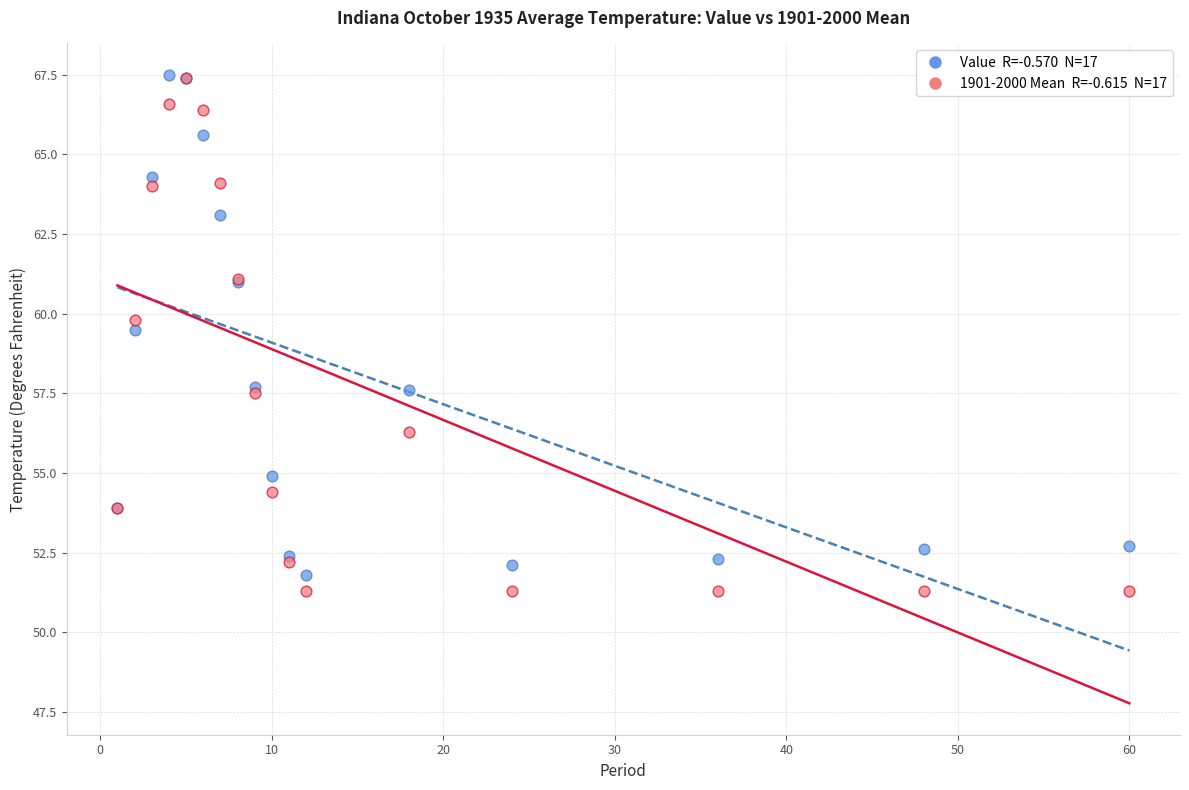

Across all series, what Y value is closest to 59?

59.5